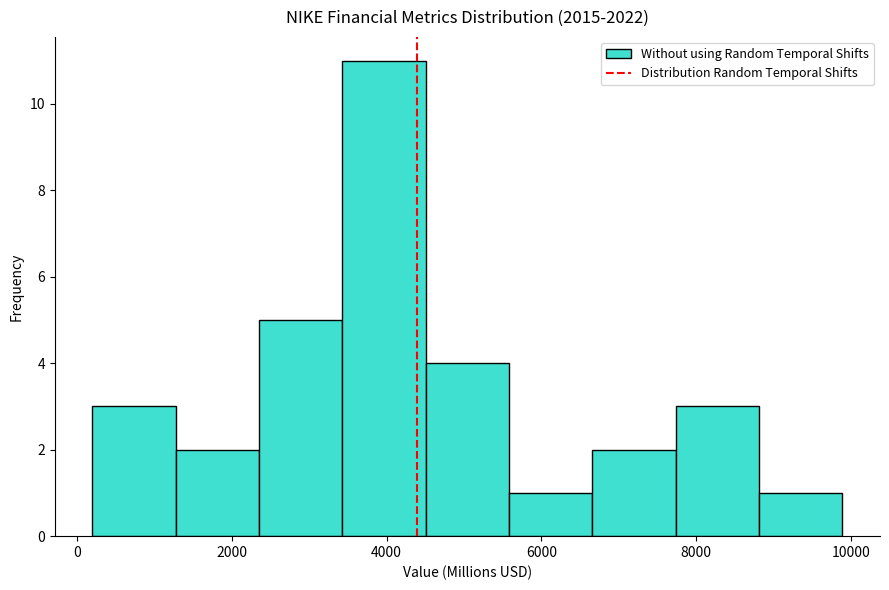

Reading left to right, list every bar in this chart as the range it spans on the x-axis followed by its height. Neither the bar edges nor the heights are printed on the chart, so give them approximately, as read against the axes.

200 to 1200: 3
1200 to 2400: 2
2400 to 3400: 5
3400 to 4600: 11
4600 to 5600: 4
5600 to 6600: 1
6600 to 7800: 2
7800 to 8800: 3
8800 to 9800: 1